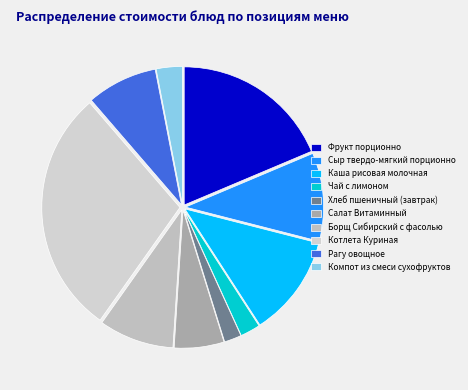

What is the largest slice in the pie chart?

Котлета Куриная